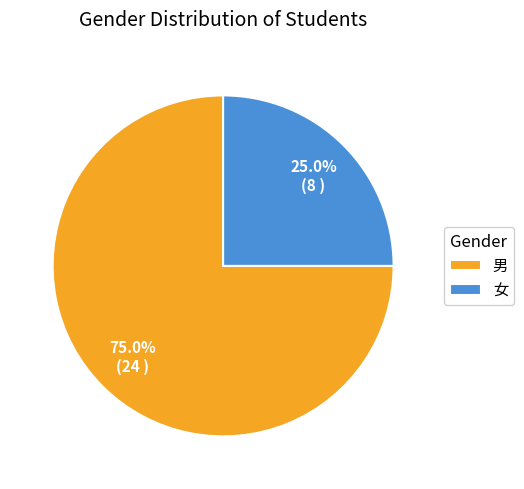

Which category has the biggest portion of the pie?

男